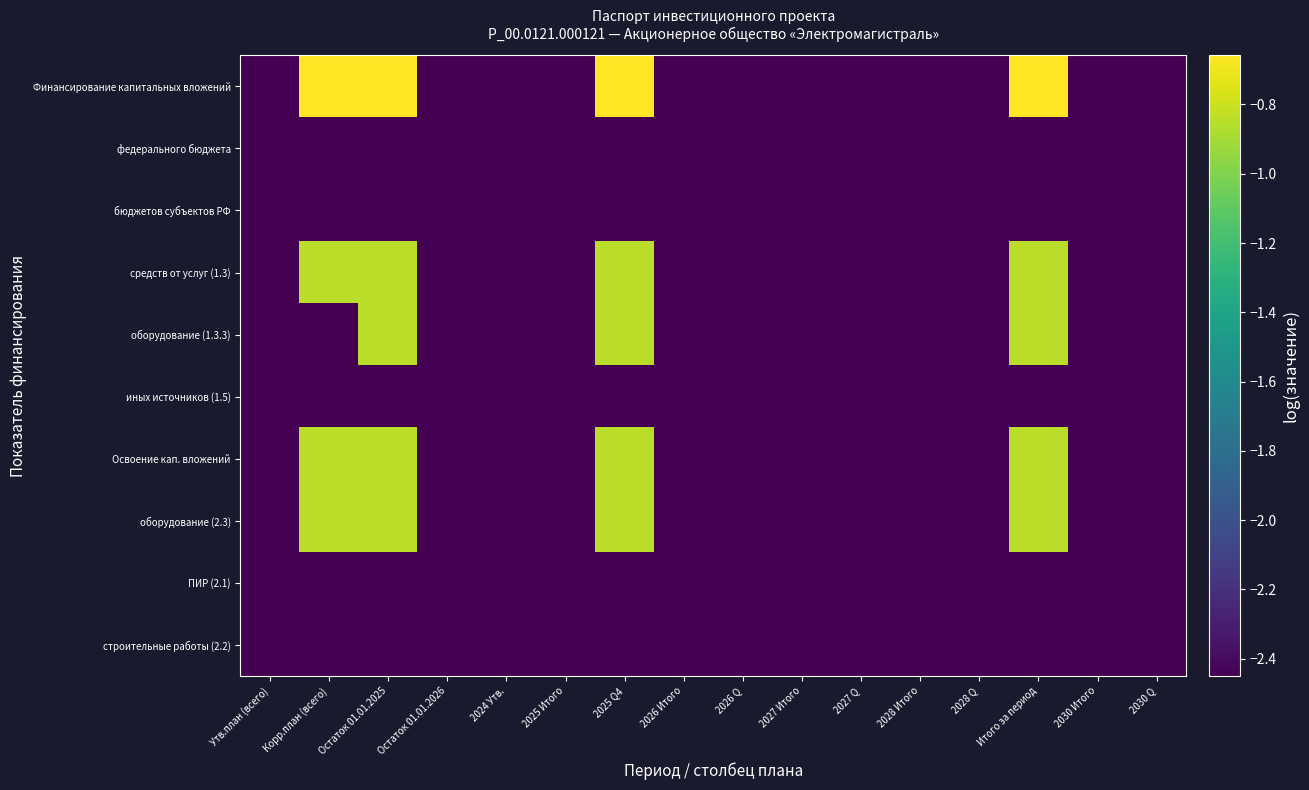

How many categories are shown in the chart?

16